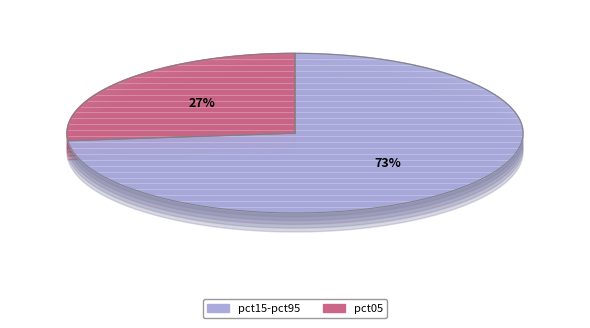

Is pct25 the majority of the pie?

No